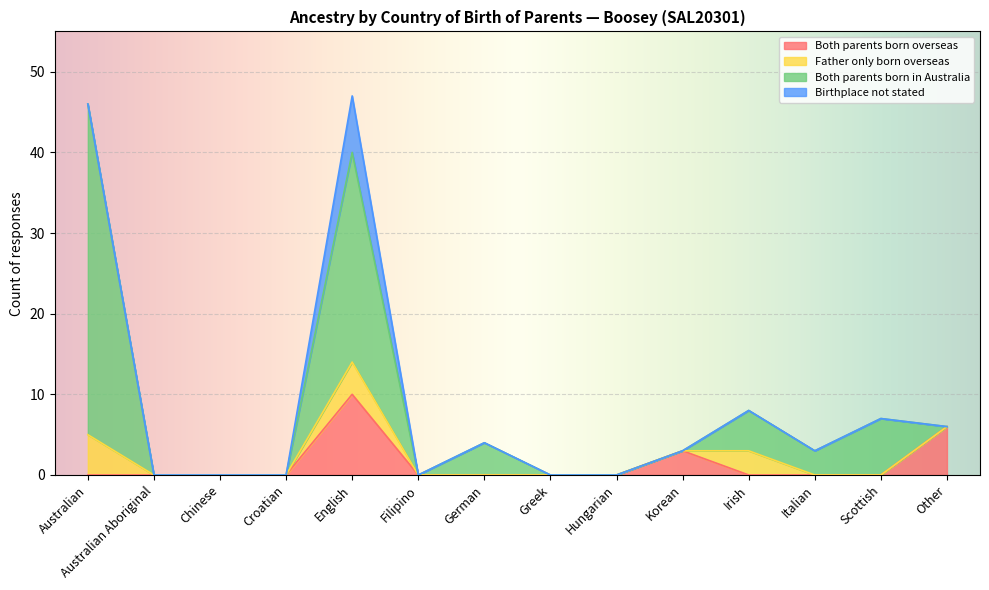

True or false: Both parents born in Australia has a value of 26 at English.

True